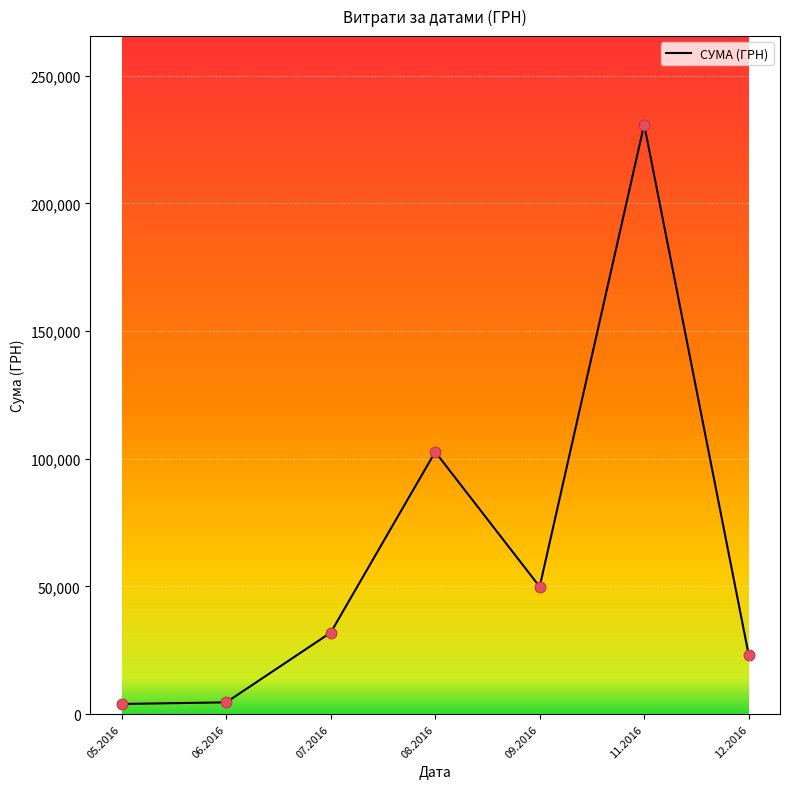

What is the change in value from 07.2016 to 09.2016?

+17952.8